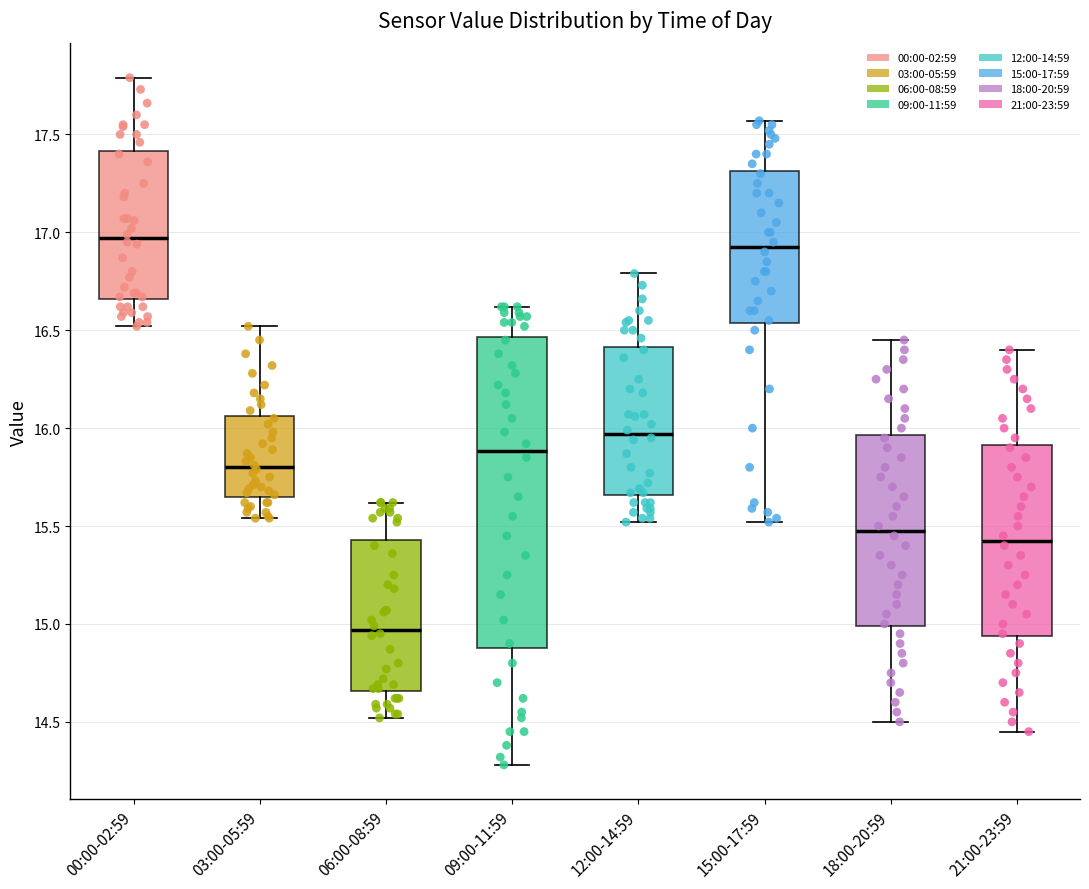

Reading left to right, transcribe this box plot: for each box, give where its median line is, the range the box spans, and where its two whiskers end, as read against the y-axis. The values are not printed on the chart, so give them approximately, as read against the axis.

00:00-02:59: median 16.95, box 16.65 to 17.40, whiskers 16.50 to 17.80
03:00-05:59: median 15.80, box 15.65 to 16.05, whiskers 15.55 to 16.50
06:00-08:59: median 14.95, box 14.65 to 15.45, whiskers 14.50 to 15.60
09:00-11:59: median 15.90, box 14.90 to 16.45, whiskers 14.30 to 16.60
12:00-14:59: median 15.95, box 15.65 to 16.40, whiskers 15.50 to 16.80
15:00-17:59: median 16.95, box 16.55 to 17.30, whiskers 15.50 to 17.55
18:00-20:59: median 15.50, box 15.00 to 15.95, whiskers 14.50 to 16.45
21:00-23:59: median 15.45, box 14.95 to 15.90, whiskers 14.45 to 16.40